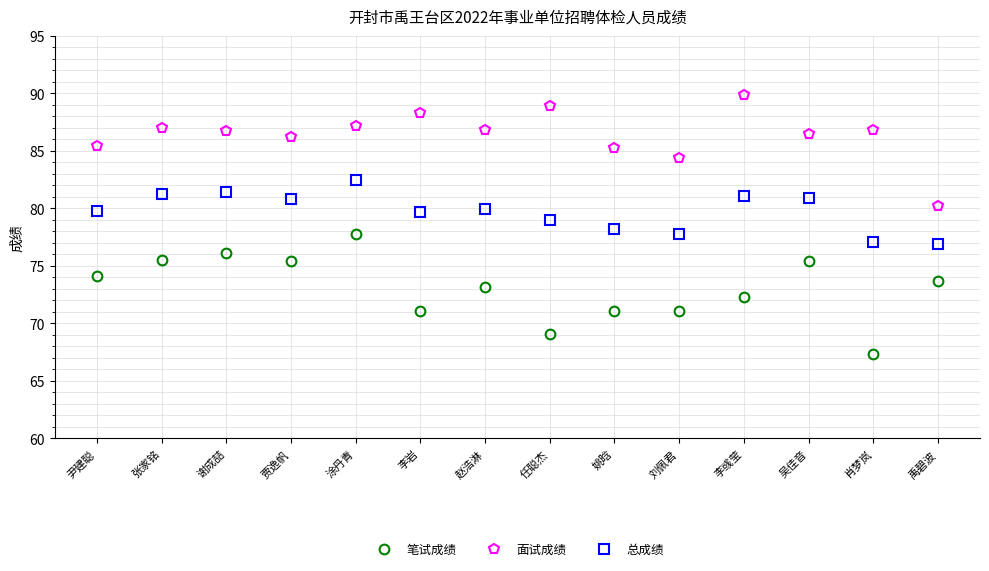

What is the label of the 14th point from the right?

尹建聪